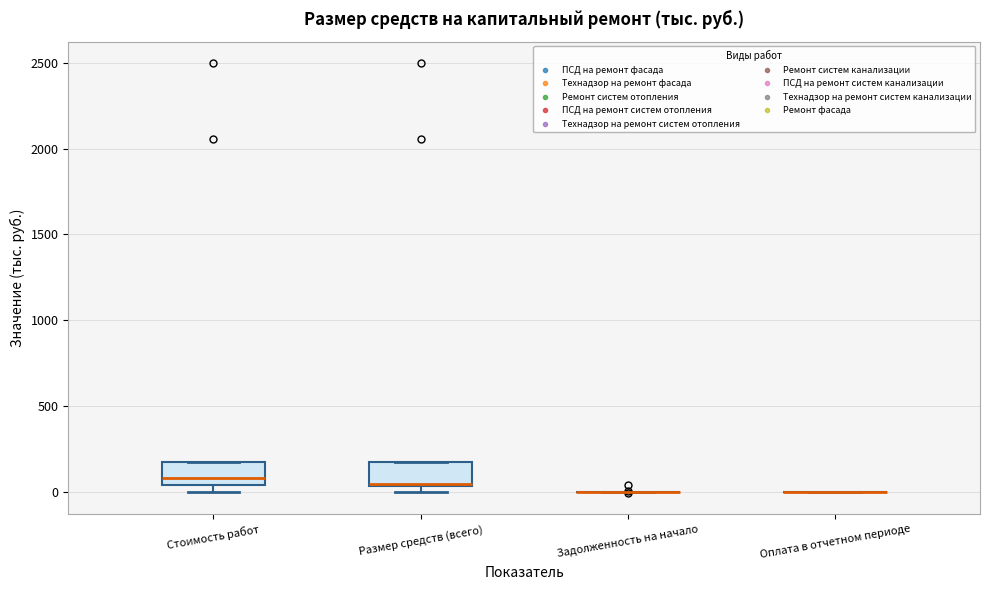

Reading left to right, read every box against the y-axis: the position of its median line, the range the box covers, and the ends of its whiskers. The values are not printed on the chart, so give them approximately, as read against the axis.

Стоимость работ: median 100, box 50 to 200, whiskers 0 to 200
Размер средств (всего): median 50 (drawn on the box's lower edge), box 50 to 200, whiskers 0 to 200
Задолженность на начало: box collapsed to a line at 0, whiskers 0 to 0
Оплата в отчетном периоде: box collapsed to a line at 0, whiskers 0 to 0